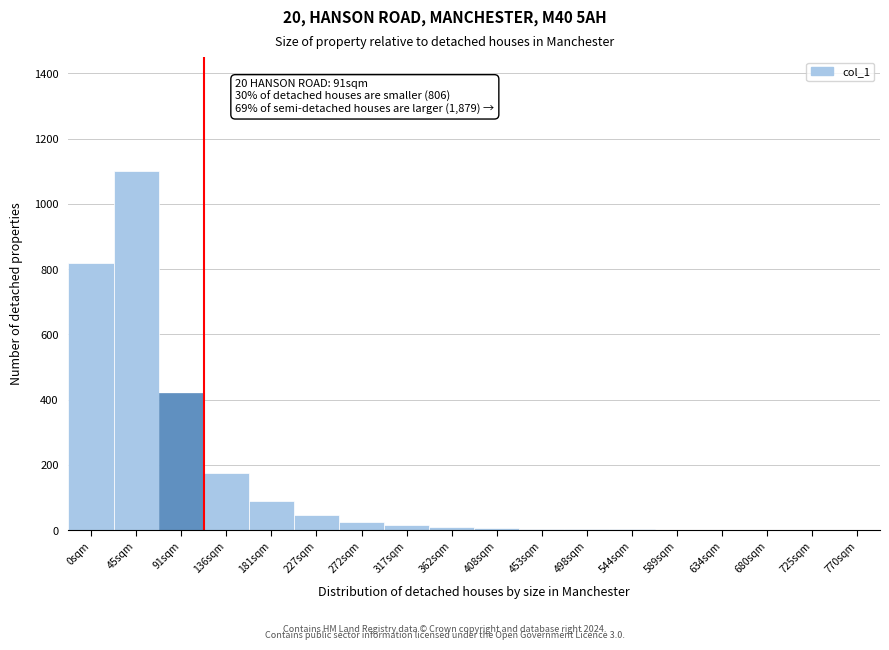

Which label corresponds to the largest value in the chart?

45sqm